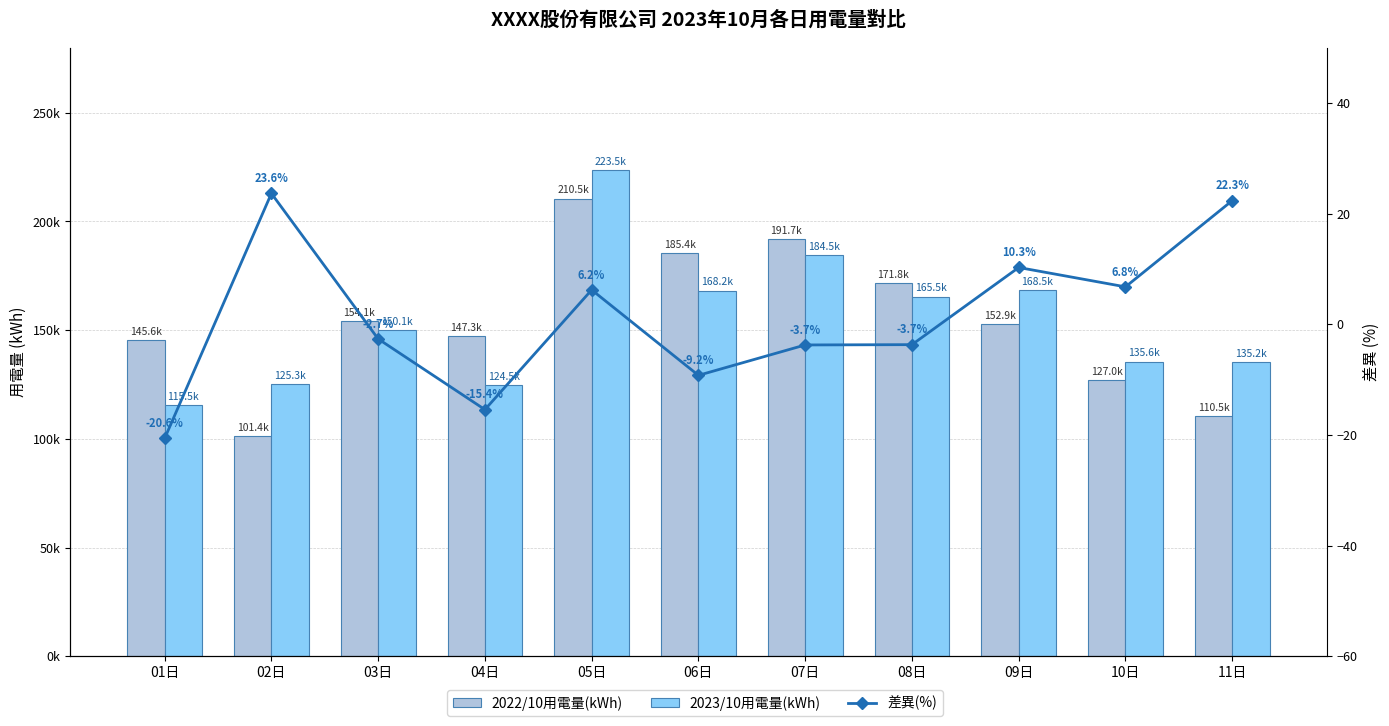

At which category does the chart reach its peak across all series?

05日